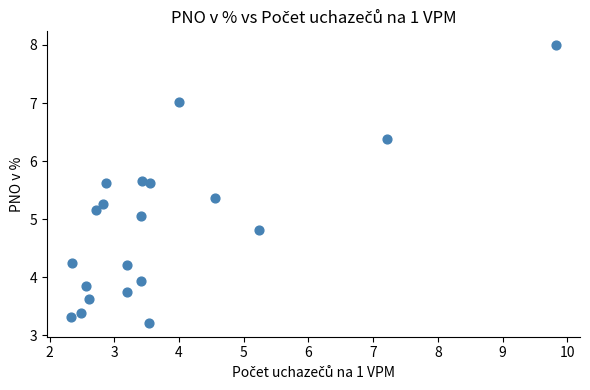

What Y value in the scatter plot is closest to 5?

5.1